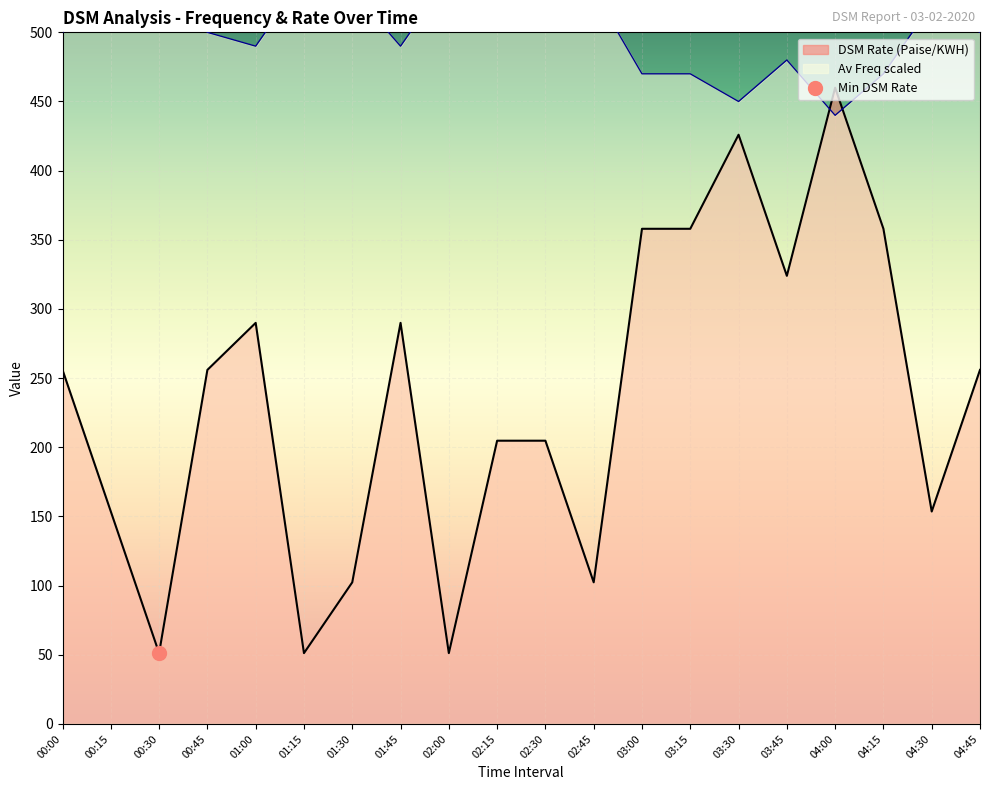

What is the value of the DSM Rate (Paise/KWH) point at the 11th from the left?

204.8